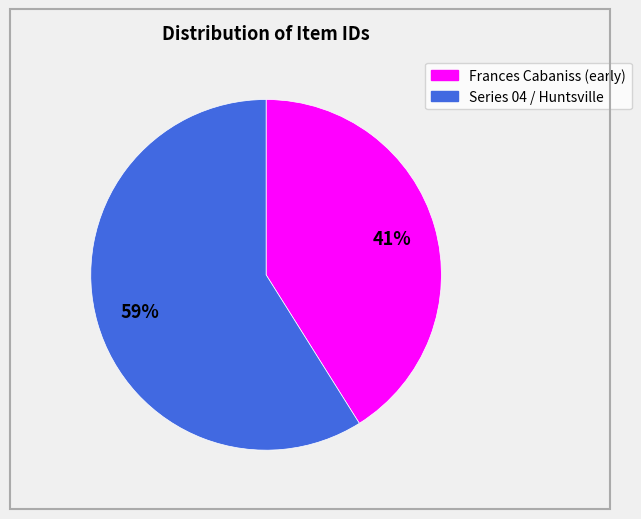

To the nearest percent, what is the difference between the largest and smallest slice percentages?

18%